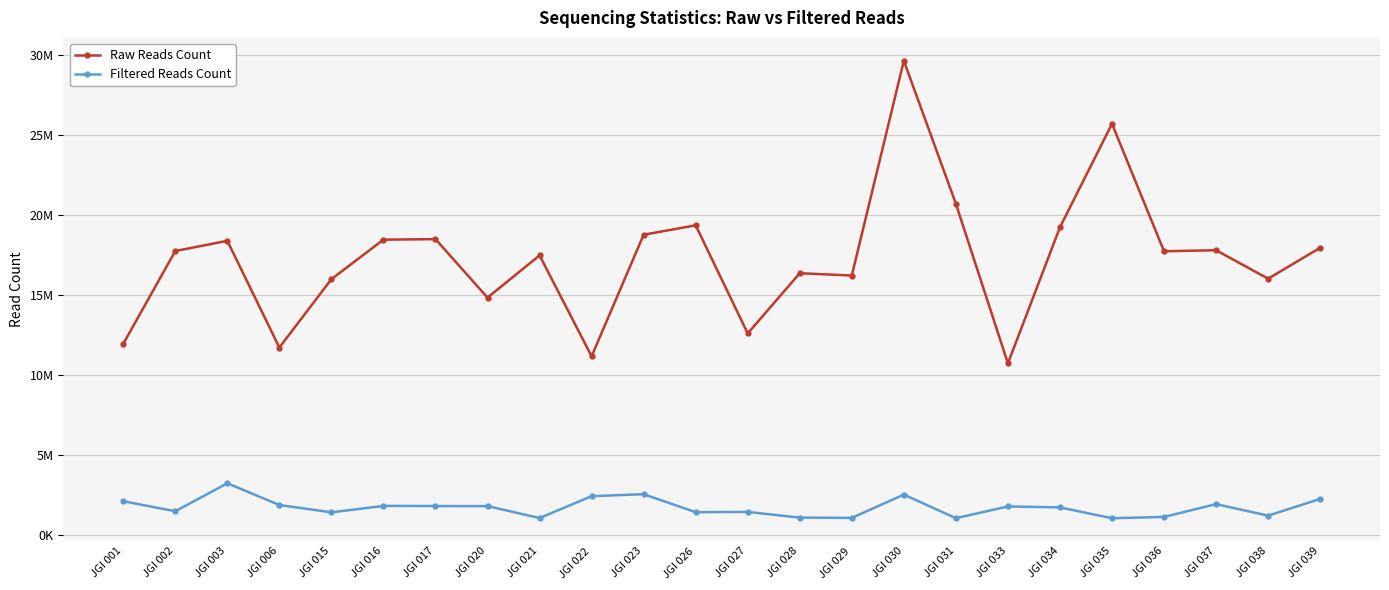

How many interior local valleys does the Filtered Reads Count series have?

8